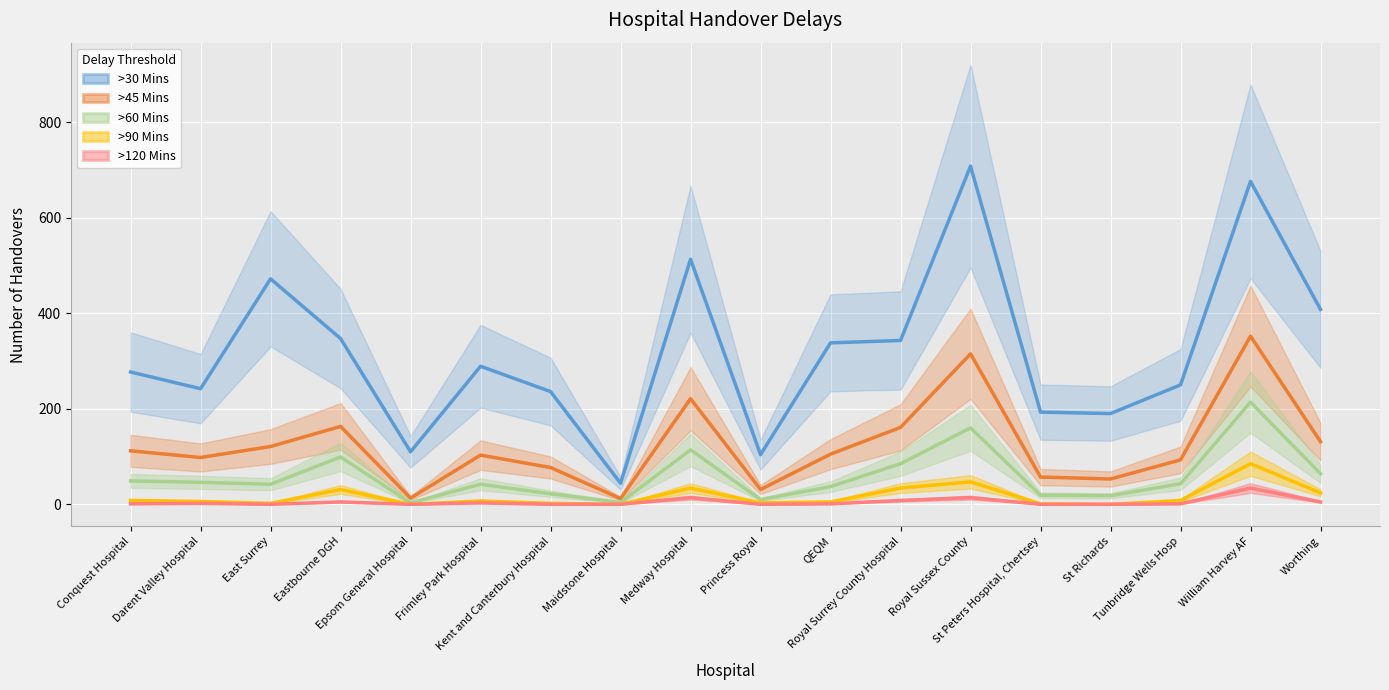

Reading left to right, list all the values displayed in this chart.

>30 Mins: 277	242	472	347	110	289	236	44	513	104	338	343	708	193	190	250	676	408
>45 Mins: 112	98	121	163	13	103	77	12	221	31	105	161	315	57	53	93	352	131
>60 Mins: 49	46	42	99	3	42	22	4	114	10	37	85	160	19	18	43	214	64
>90 Mins: 8	6	2	31	0	7	2	0	34	3	5	34	47	1	0	8	85	24
>120 Mins: 1	2	0	5	0	3	0	0	14	0	1	8	14	0	0	1	34	5